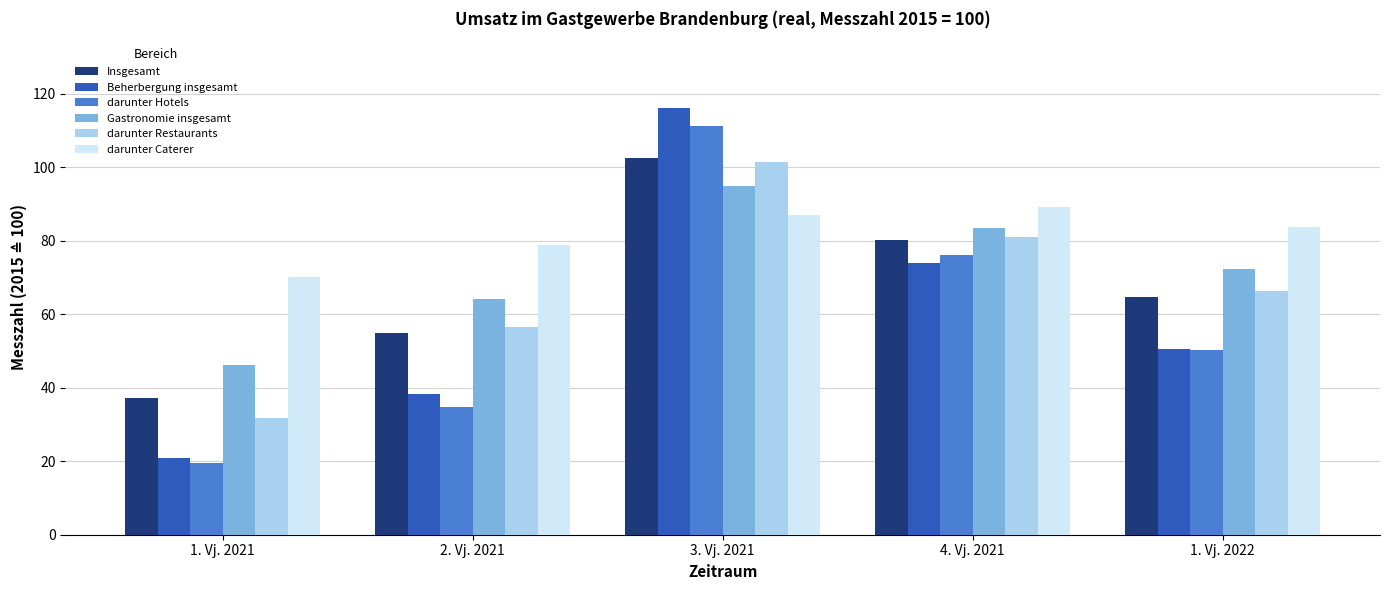

What is the sum of all darunter Restaurants values?

336.7